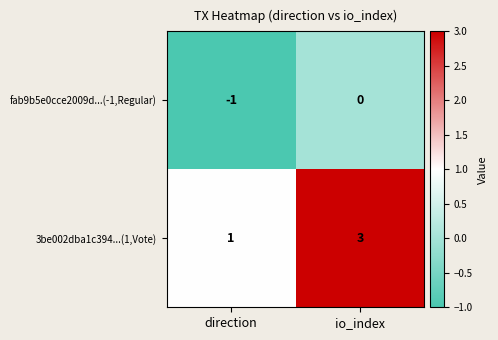

Reading left to right, extract all data points from this chart.

fab9b5e0cce2009d...(-1,Regular): -1	0
3be002dba1c394...(1,Vote): 1	3